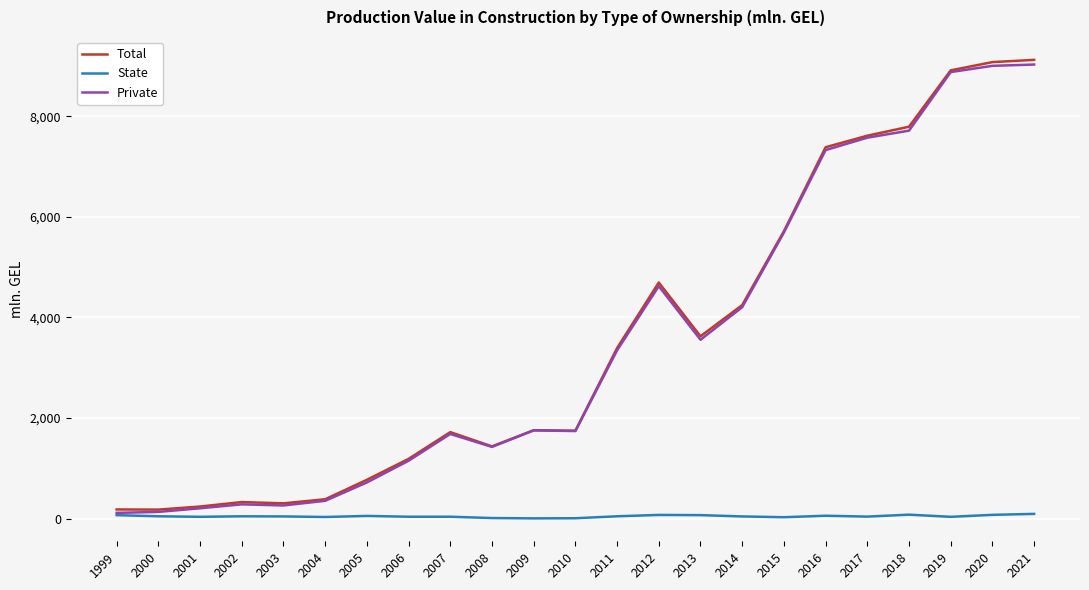

True or false: Private has a value of 7711.7 at 2018.

True